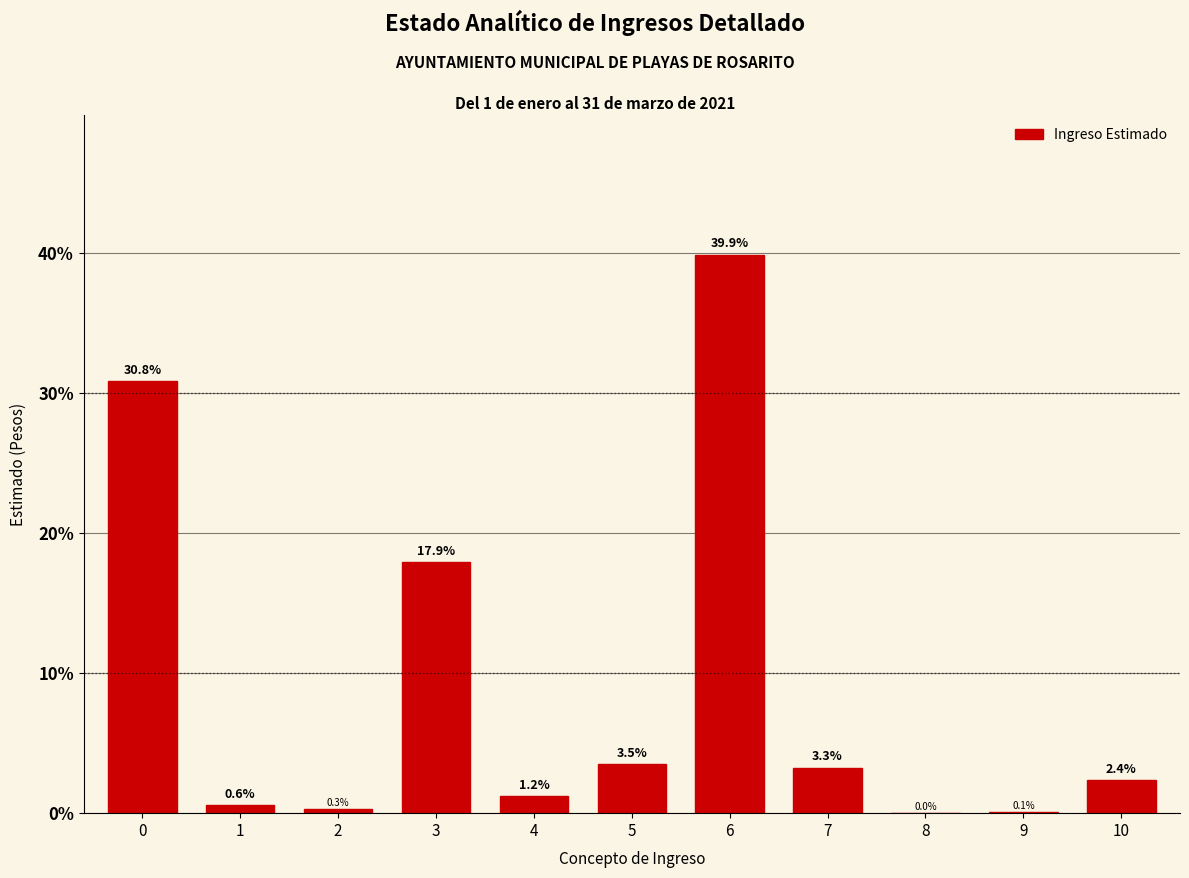

Reading left to right, transcribe all the data shown in this chart.

0=30.8	1=0.6	2=0.3	3=17.9	4=1.2	5=3.5	6=39.9	7=3.3	8=0.0	9=0.1	10=2.4